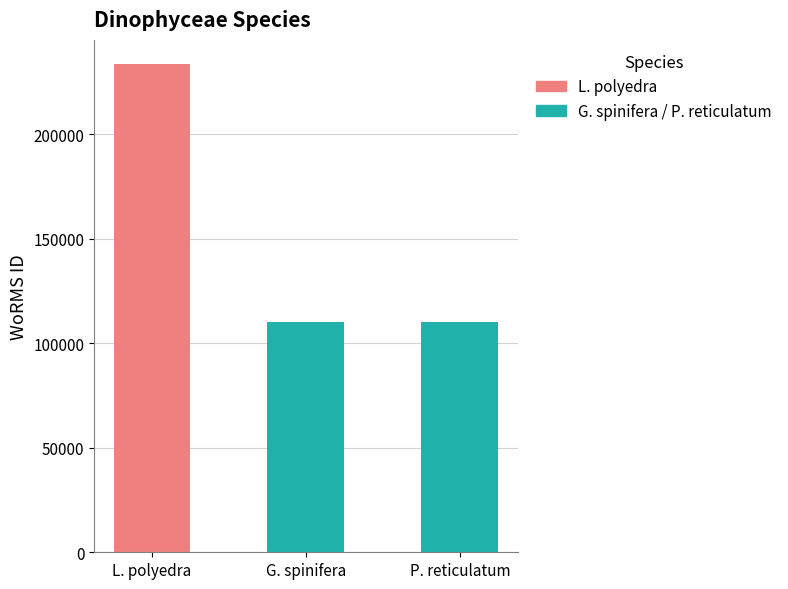

Reading left to right, what are all the values shown in this chart?

L. polyedra=233592	G. spinifera=110041	P. reticulatum=110321